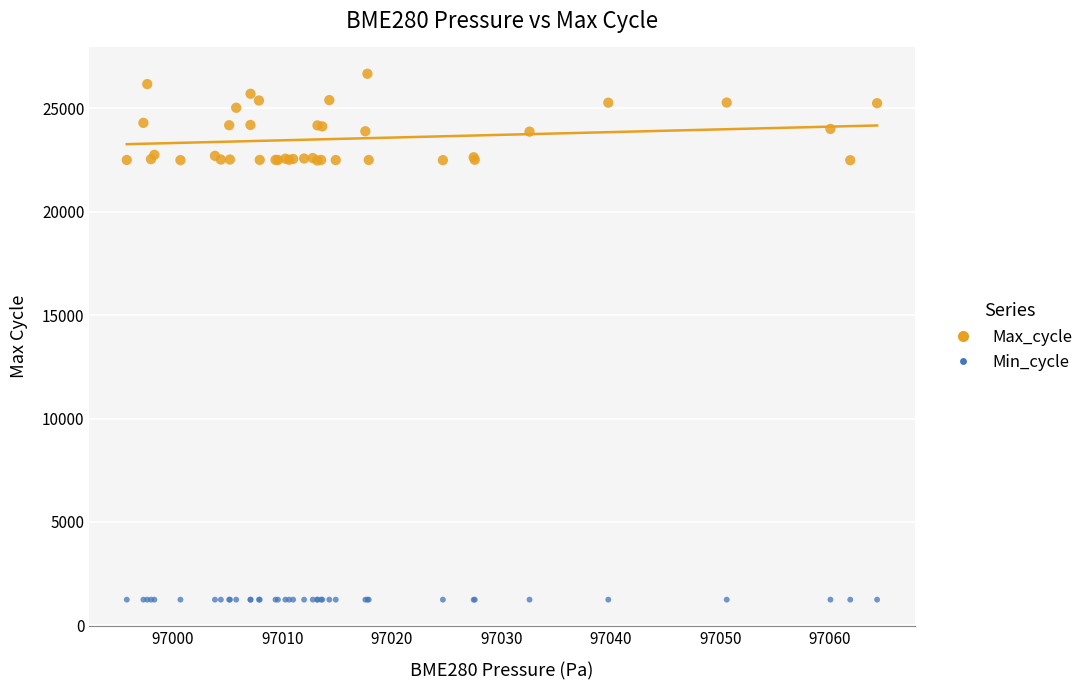

Which series contains the highest Y value?

Max_cycle